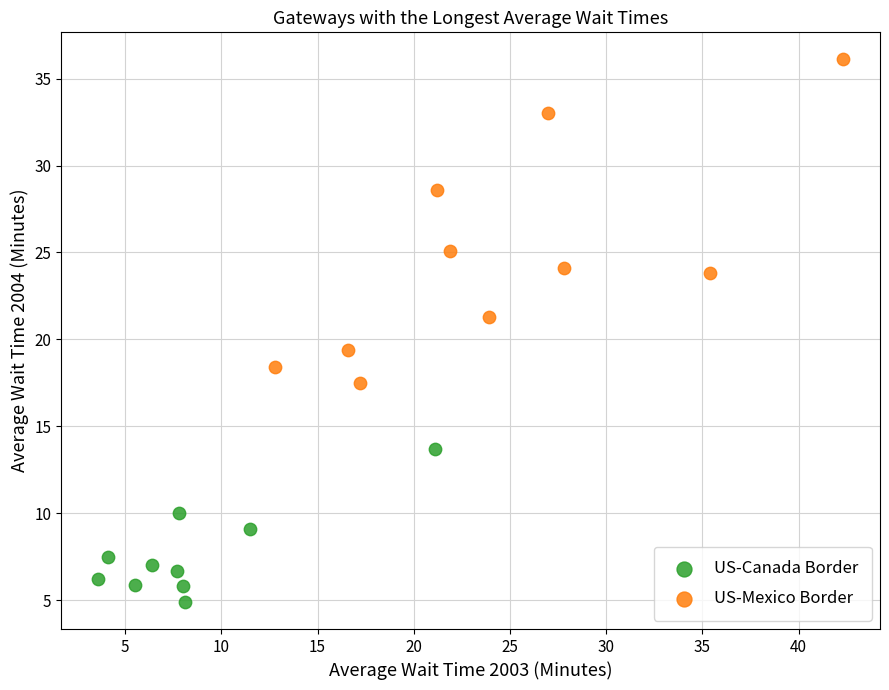

Which series reaches the minimum Y coordinate?

US-Canada Border